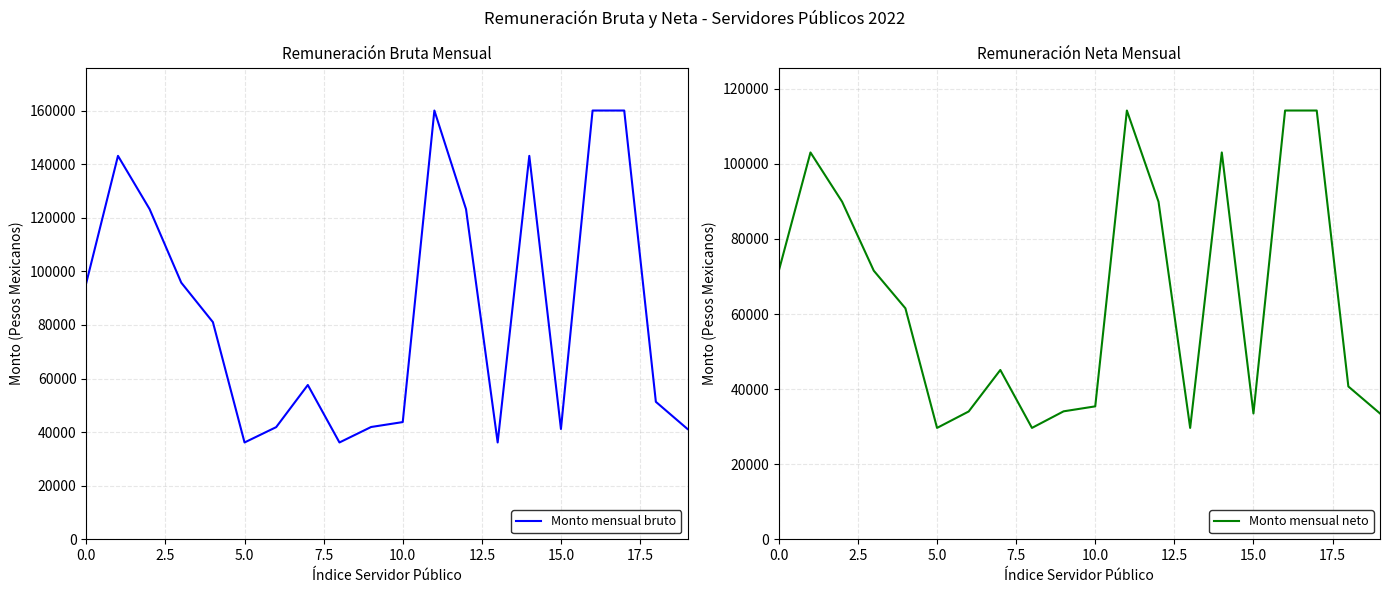

List the series in order of their peak value, highest first.

Monto mensual bruto, Monto mensual neto